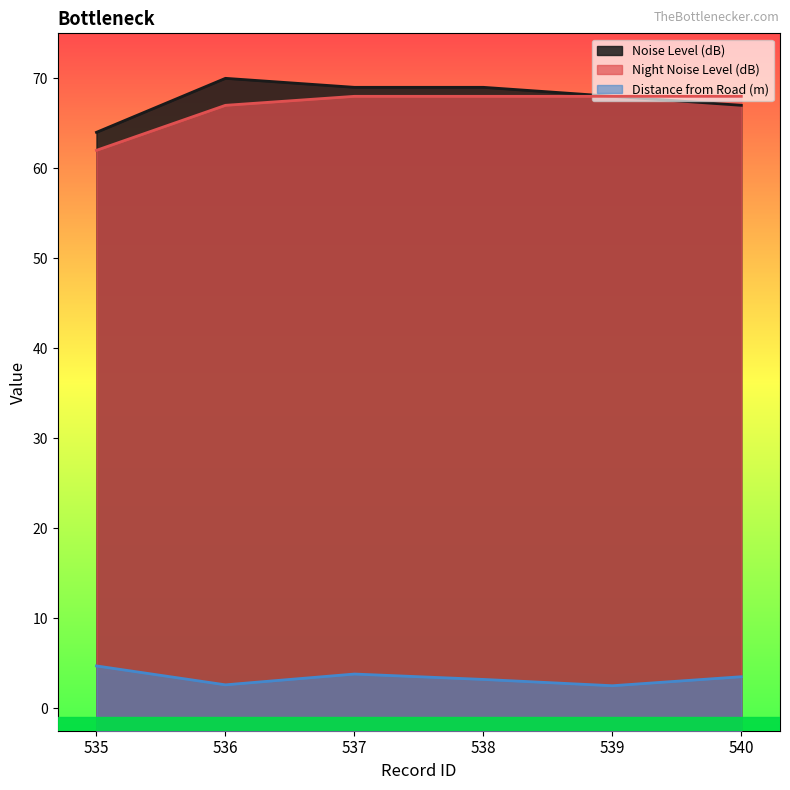

What is the value of the Night Noise Level (dB) point at the 4th from the left?

68.0